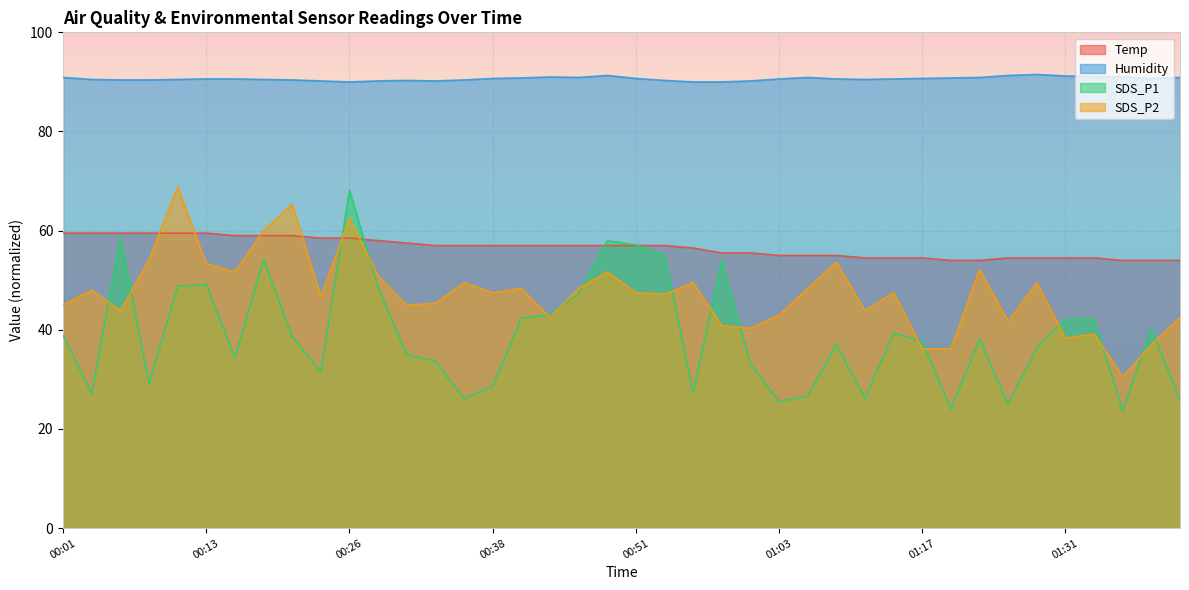

True or false: Temp has a value of 93.5 at 01:01.

False